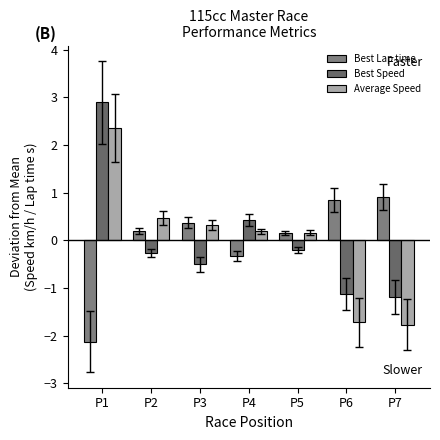

Which series has the largest total across all categories?

Best Speed